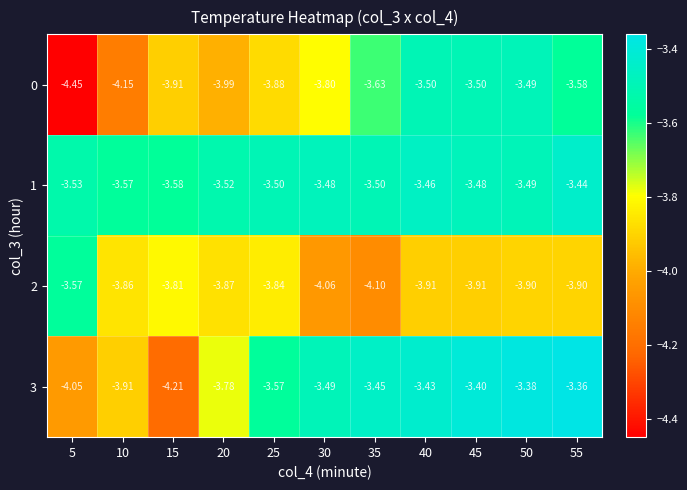

Count the number of categories in the chart.

11